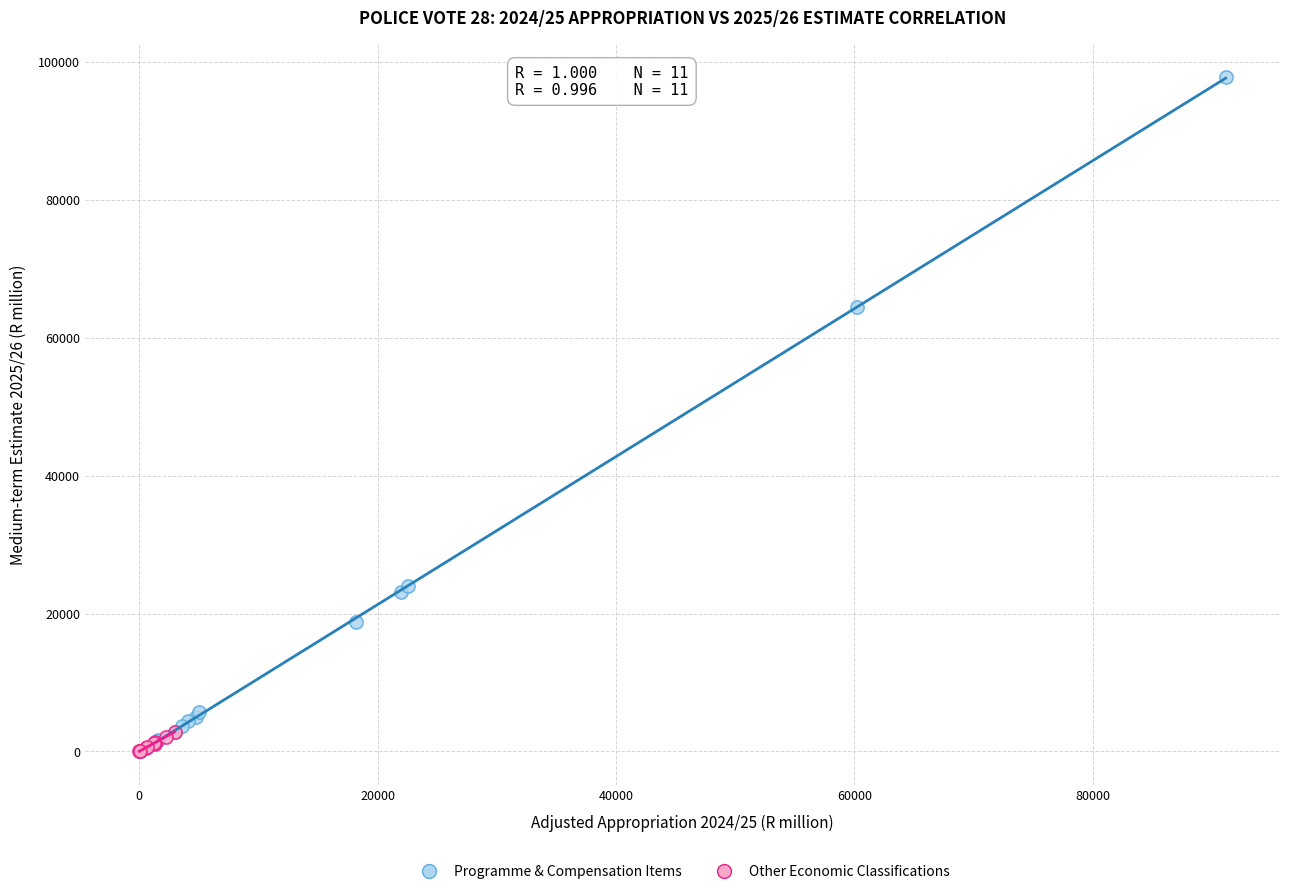

Which series reaches the maximum Y coordinate?

Programme & Compensation Items